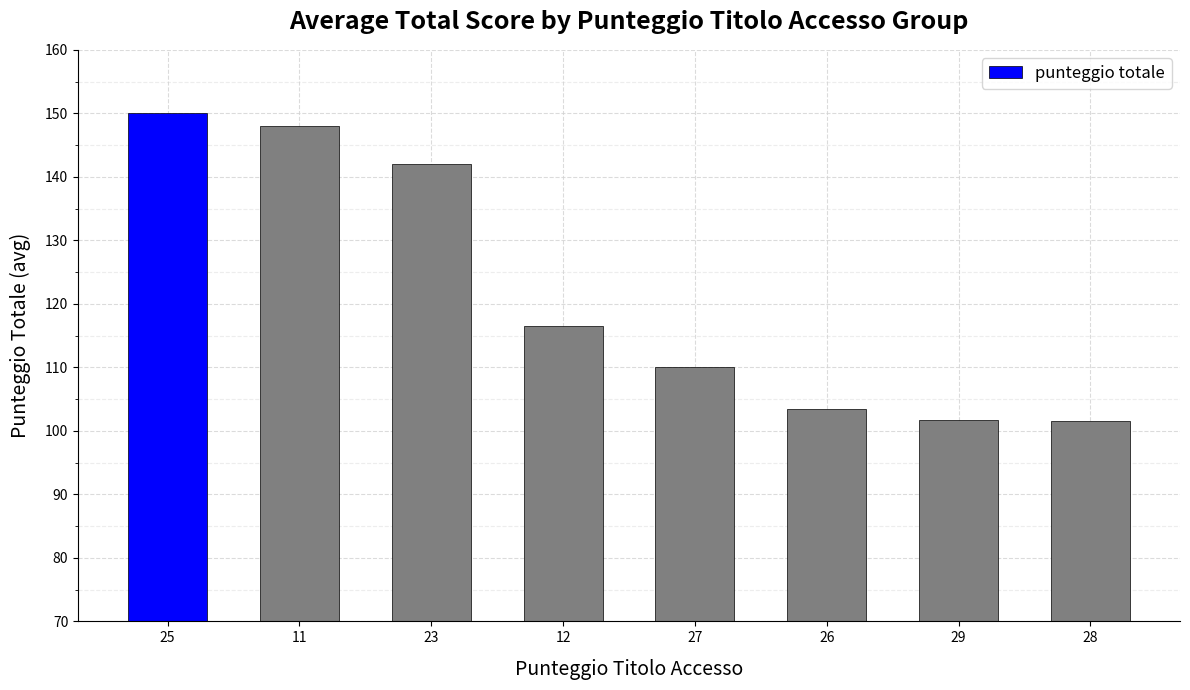

What is the label of the 6th bar from the left?

26